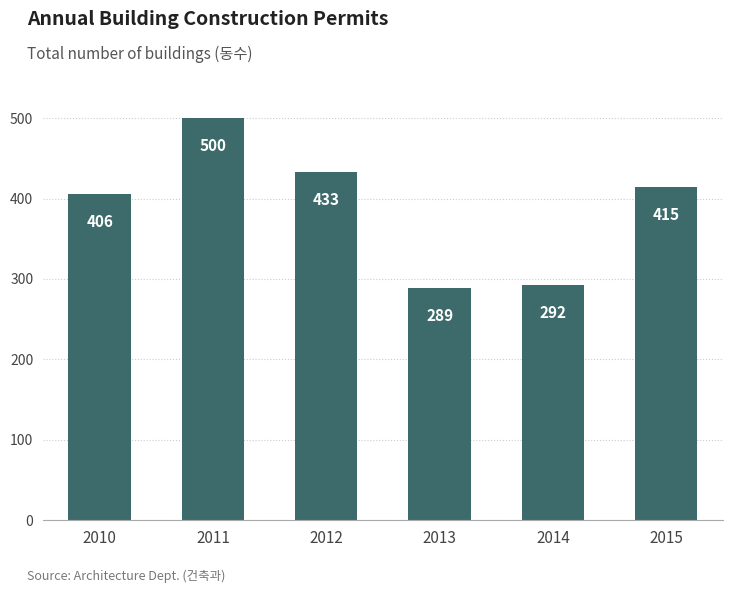

Are the bars horizontal?

No